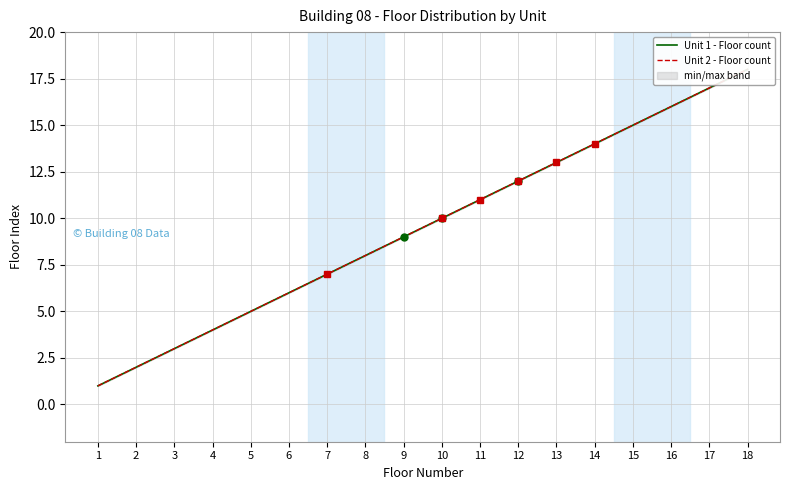

What is the difference between the maximum and second lowest values in the Unit 2 - Floor count series?

16